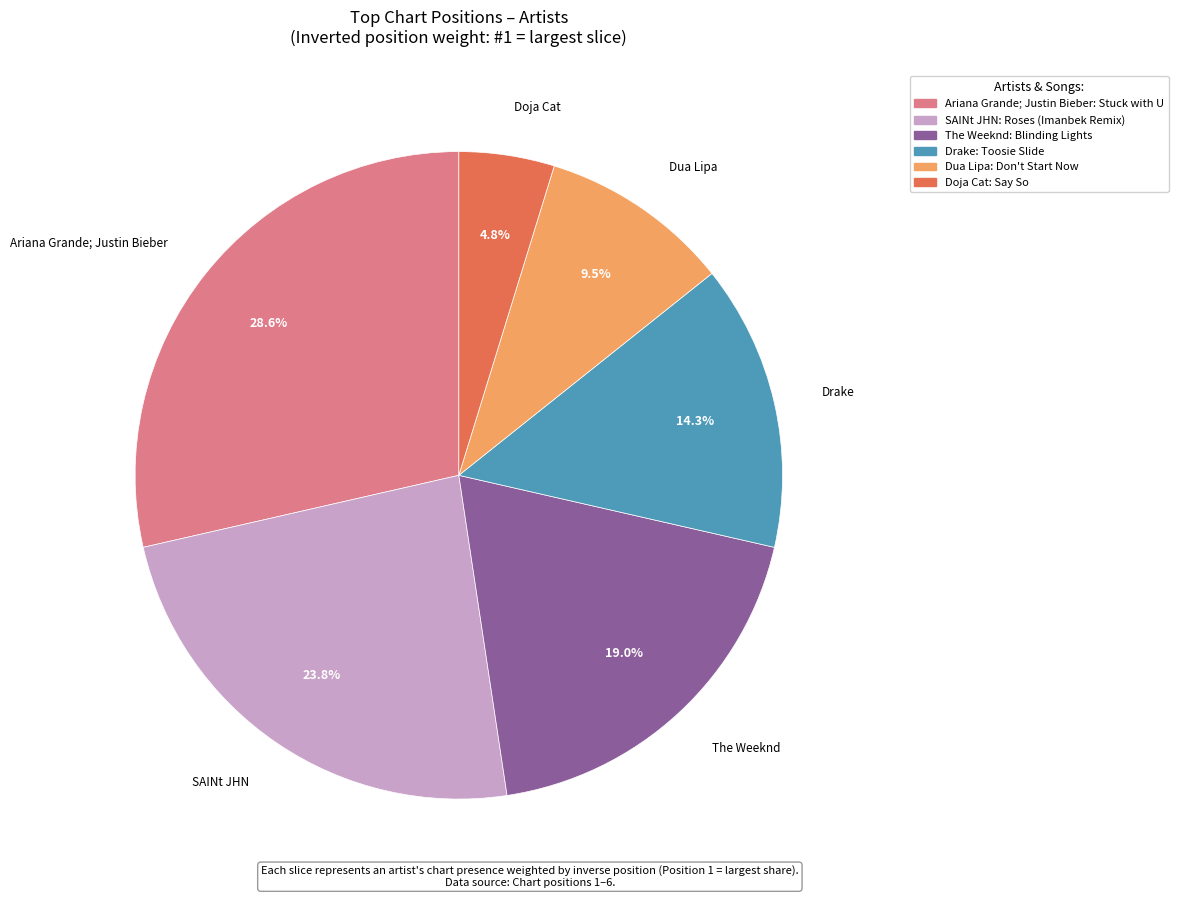

To the nearest percent, what is the average slice percentage?

17%